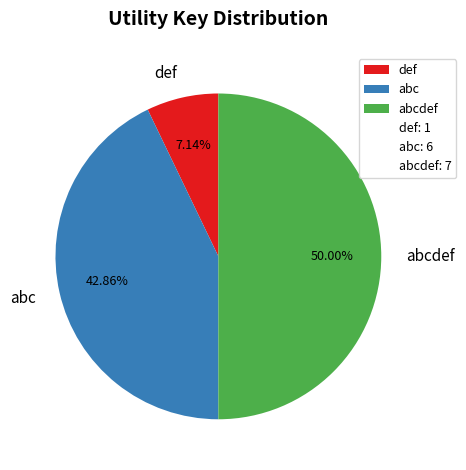

Is it true that abc is 43% of the pie?

True